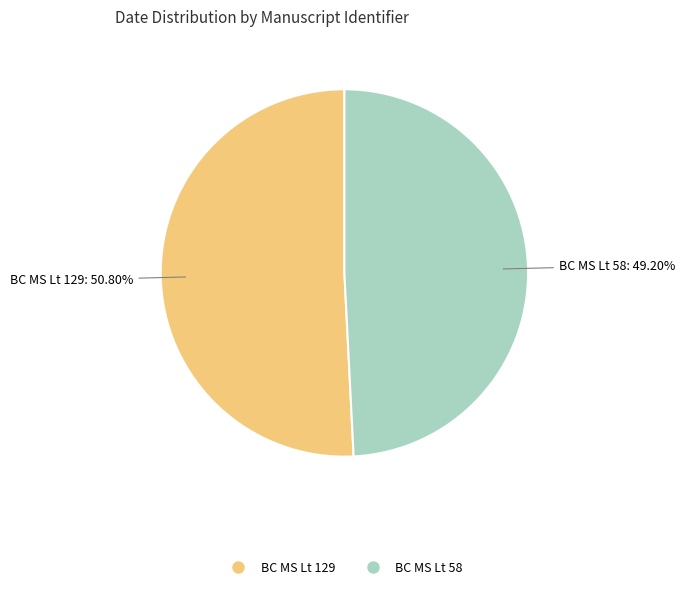

Approximately how many times larger is the value at BC MS Lt 129 compared to BC MS Lt 58?

1.0